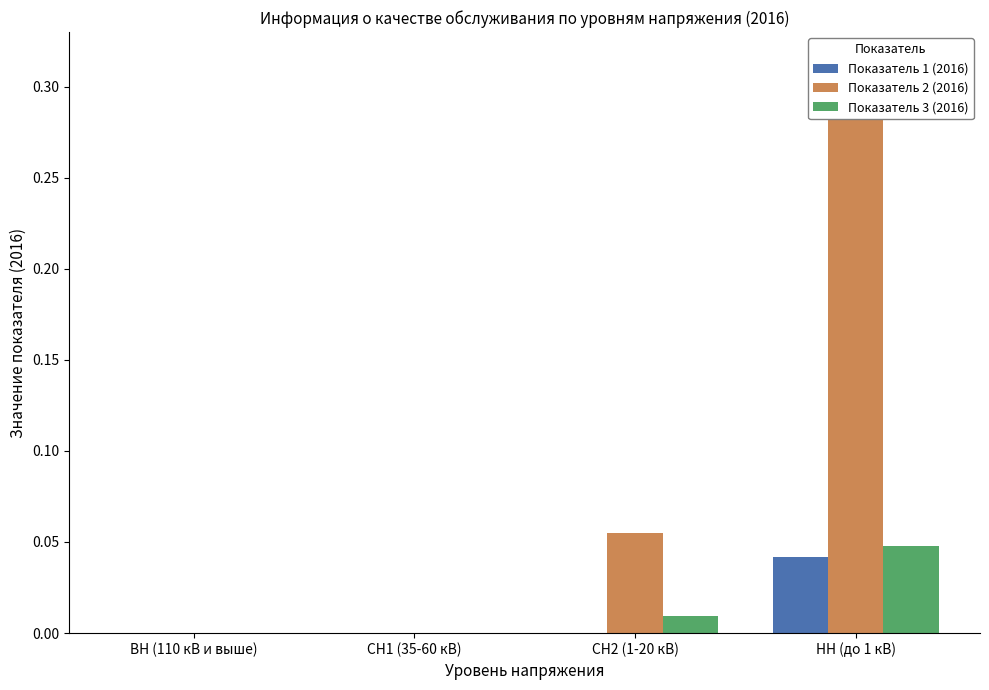

How many groups of bars are there?

4